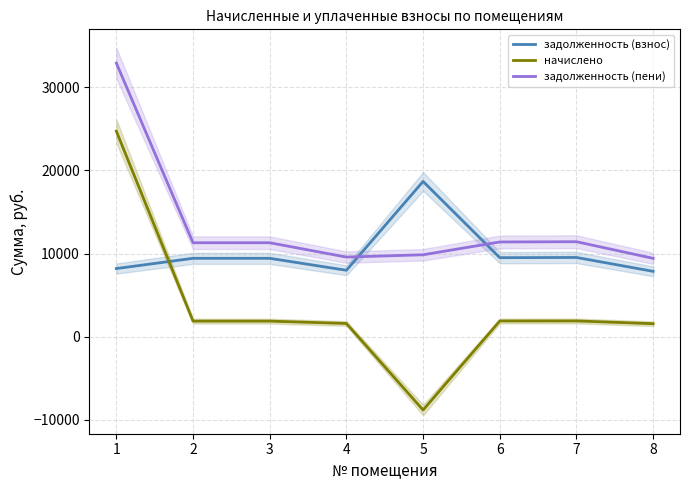

How many lines are shown in the chart?

3